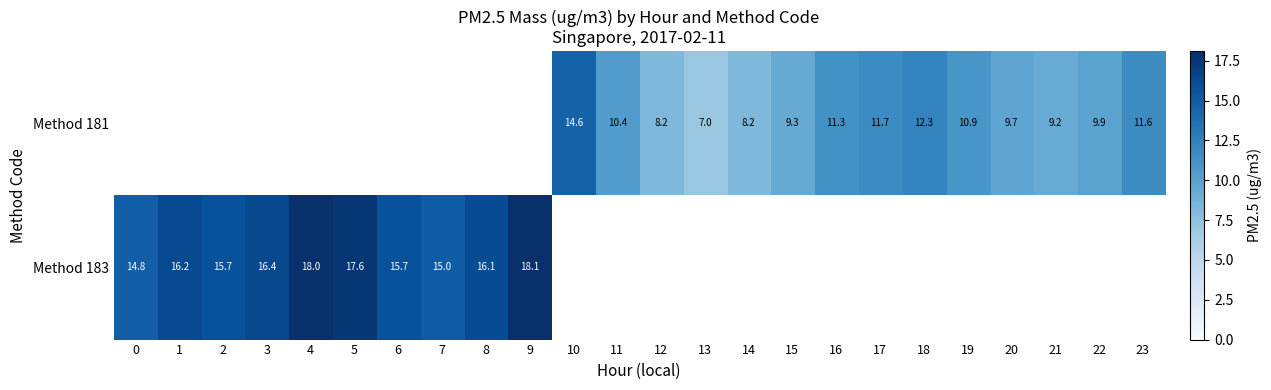

Is it true that Method 181 equals 9.9 at 22?

True